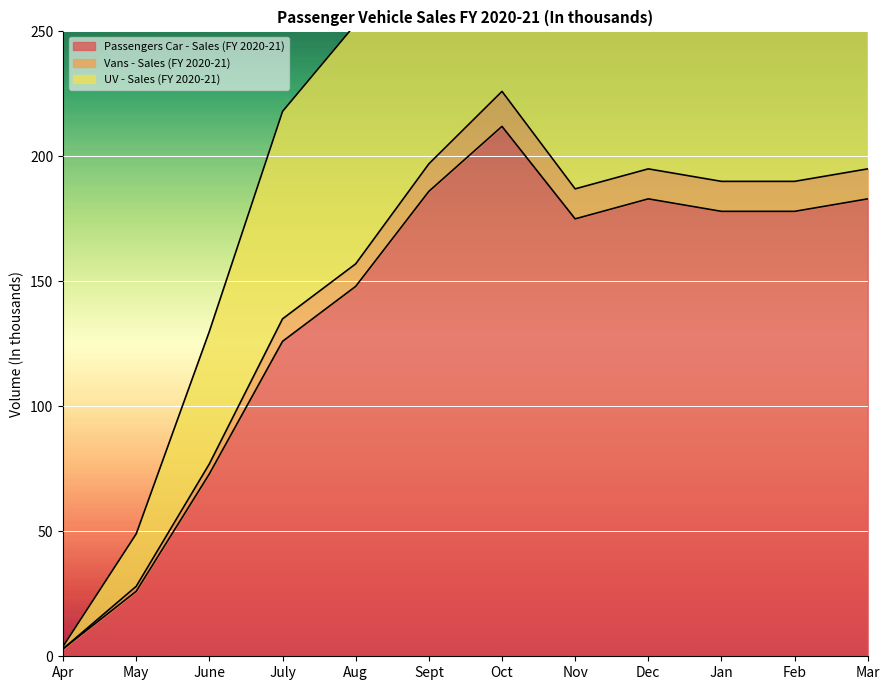

What are all the series names shown in the legend?

Passengers Car - Sales (FY 2020-21), Vans - Sales (FY 2020-21), UV - Sales (FY 2020-21)